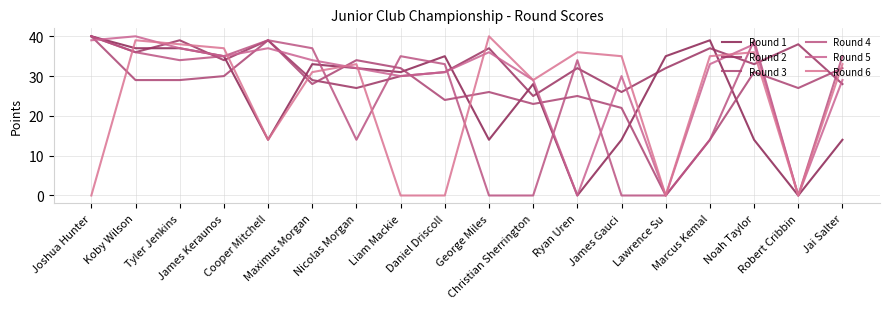

Does the chart have visible grid lines?

Yes